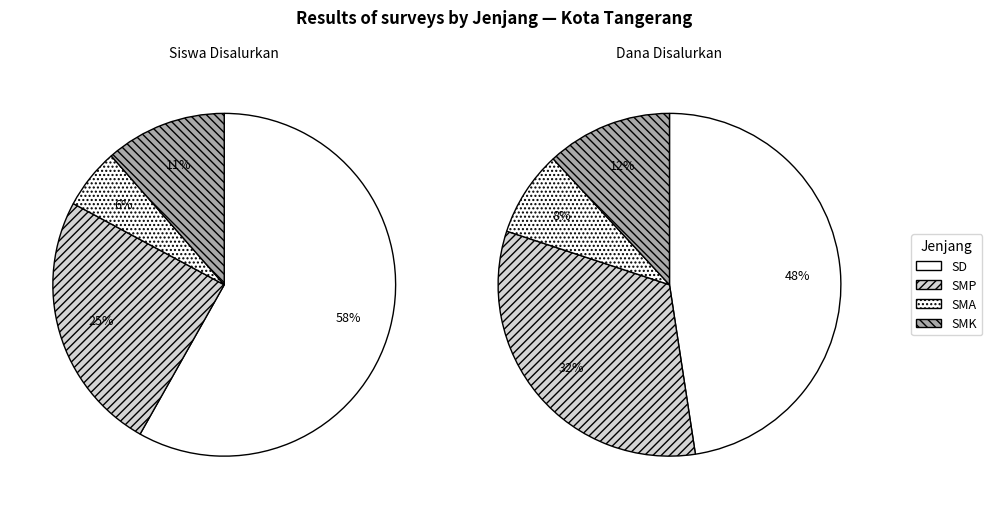

Does any single category account for the majority?

No